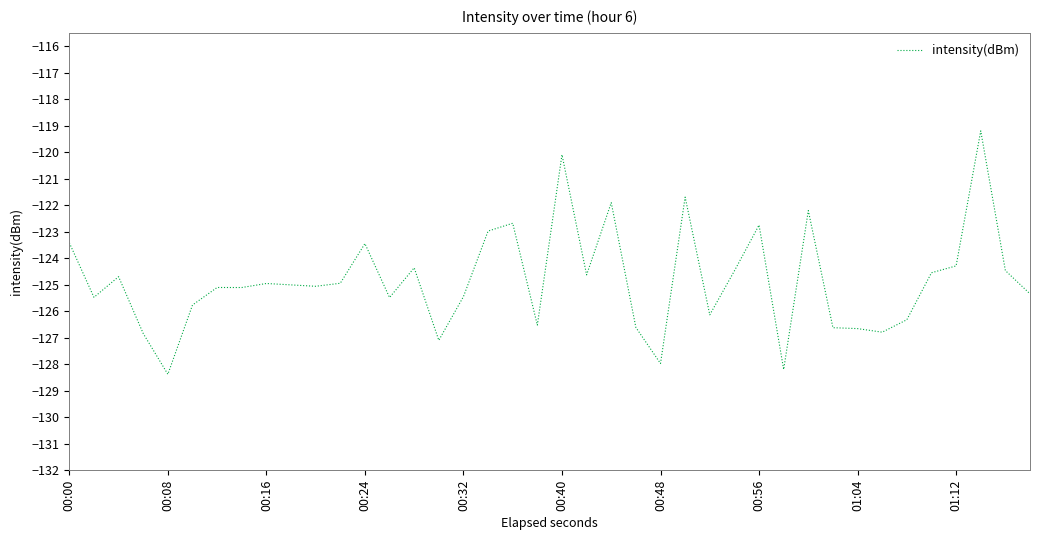

What is the difference between the maximum and minimum values?

9.2